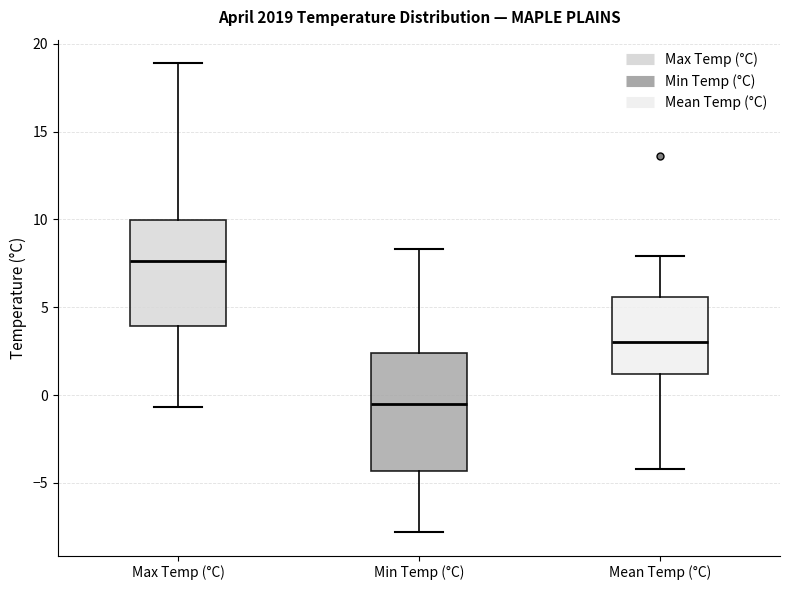

Reading left to right, transcribe this box plot: for each box, give where its median line is, the range the box spans, and where its two whiskers end, as read against the y-axis. The values are not printed on the chart, so give them approximately, as read against the axis.

Max Temp (°C): median 7.5, box 4.0 to 10.0, whiskers -0.5 to 19.0
Min Temp (°C): median -0.5, box -4.5 to 2.5, whiskers -8.0 to 8.5
Mean Temp (°C): median 3.0, box 1.0 to 5.5, whiskers -4.0 to 8.0